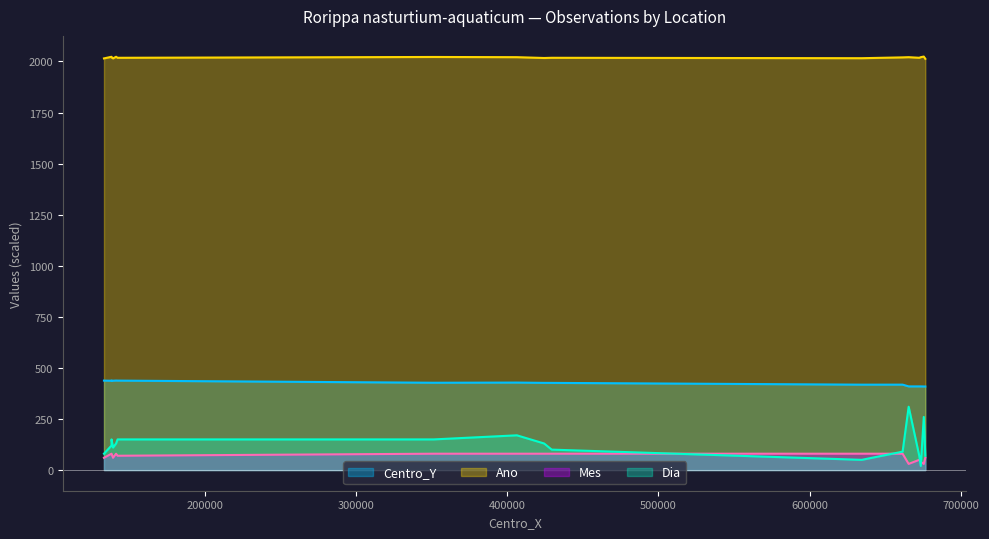

Rank the series at 676500 from lowest to highest value.

Mes, Dia, Centro_Y, Ano